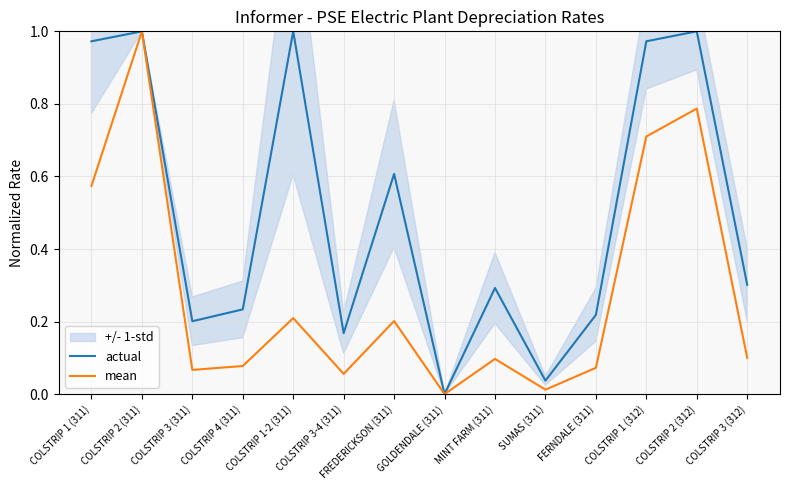

List the labels in order of mean value, smallest first.

GOLDENDALE (311), SUMAS (311), COLSTRIP 3-4 (311), COLSTRIP 3 (311), FERNDALE (311), COLSTRIP 4 (311), MINT FARM (311), COLSTRIP 3 (312), FREDERICKSON (311), COLSTRIP 1-2 (311), COLSTRIP 1 (311), COLSTRIP 1 (312), COLSTRIP 2 (312), COLSTRIP 2 (311)